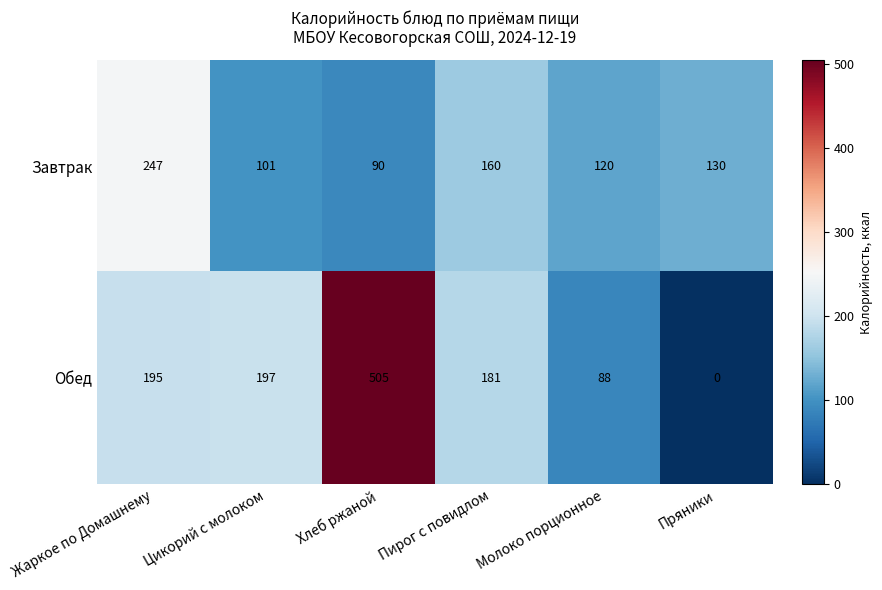

Which series has the widest spread of values?

Обед